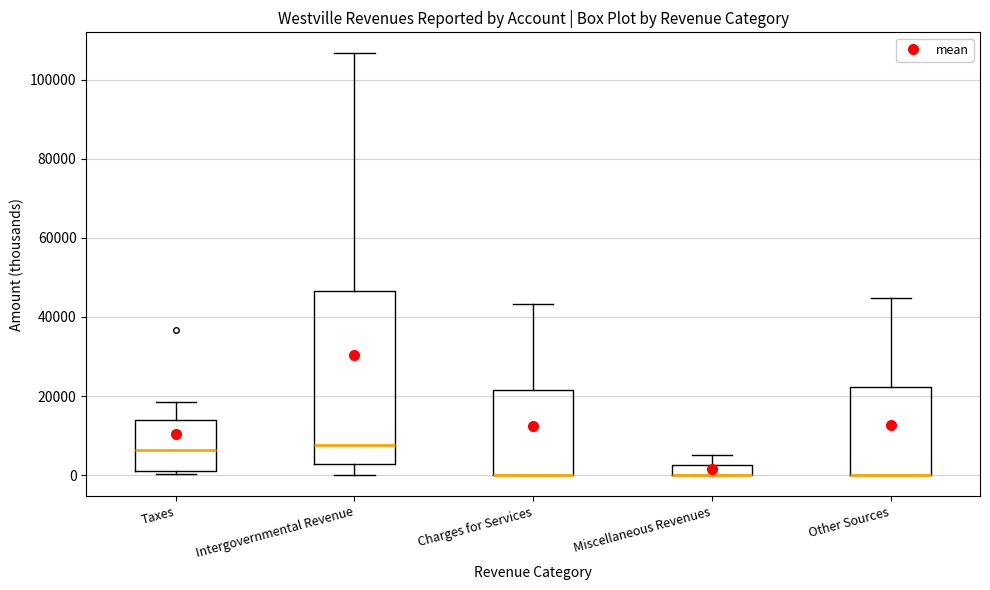

Where is the upper edge of the box for Intergovernmental Revenue on the y-axis? The values are not printed on the chart, so give them approximately, as read against the axis.

46000